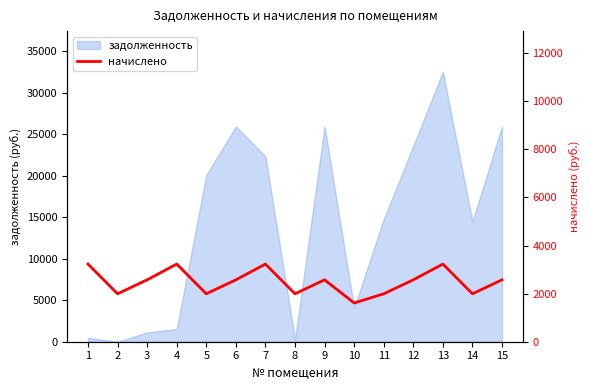

The value of задолженность at 14 is 14487.3. True or false?

True